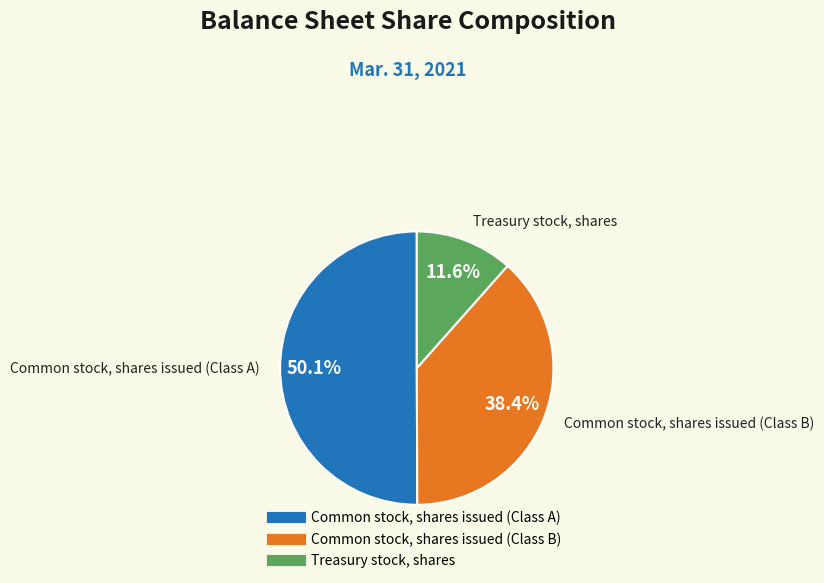

How many slices are in this pie chart?

3